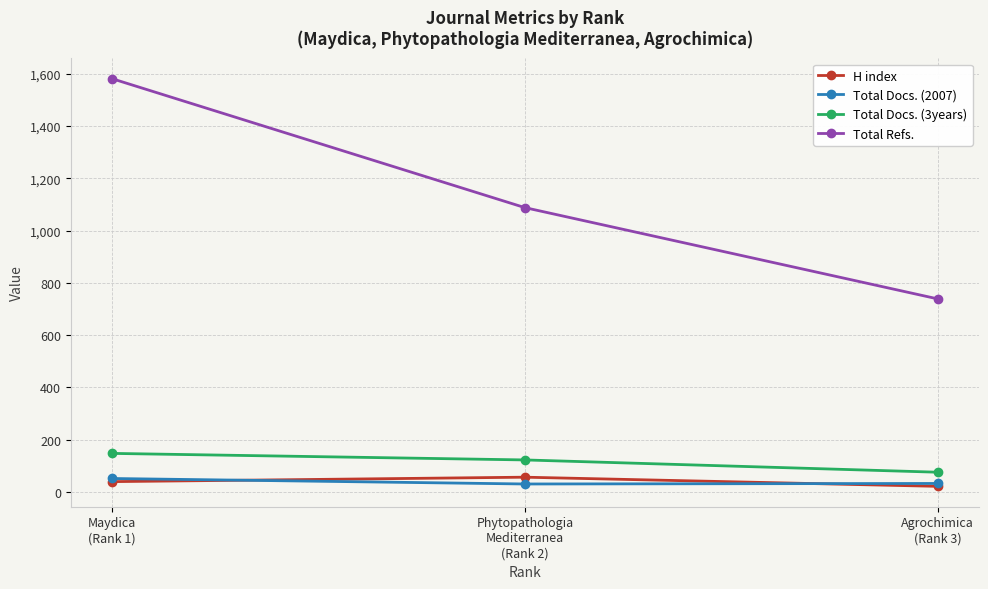

What is the maximum value shown in the chart?

1581